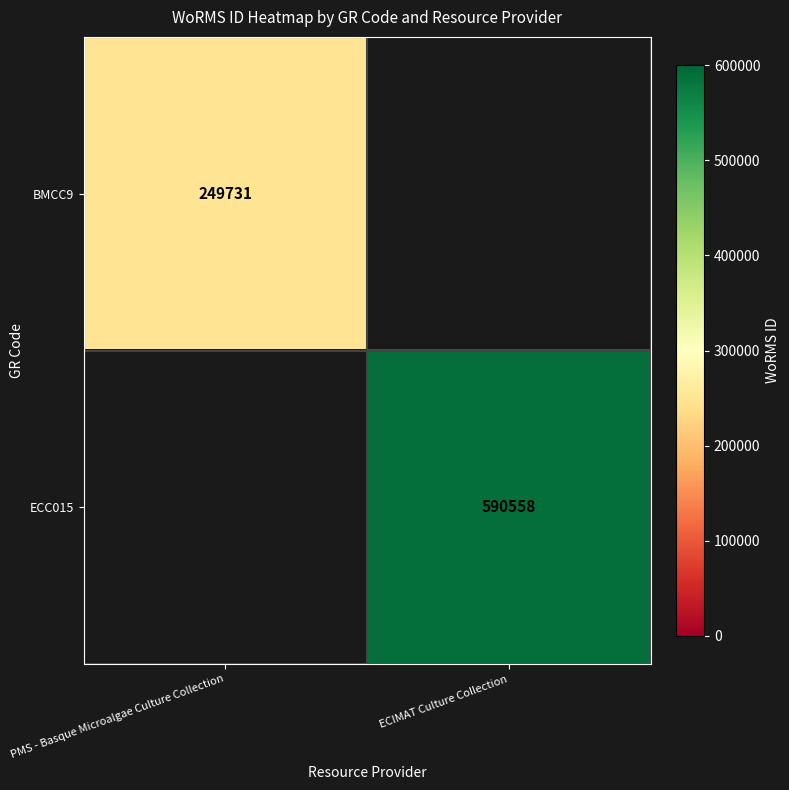

Is it true that BMCC9 equals 390935 at PMS - Basque Microalgae Culture Collection?

False